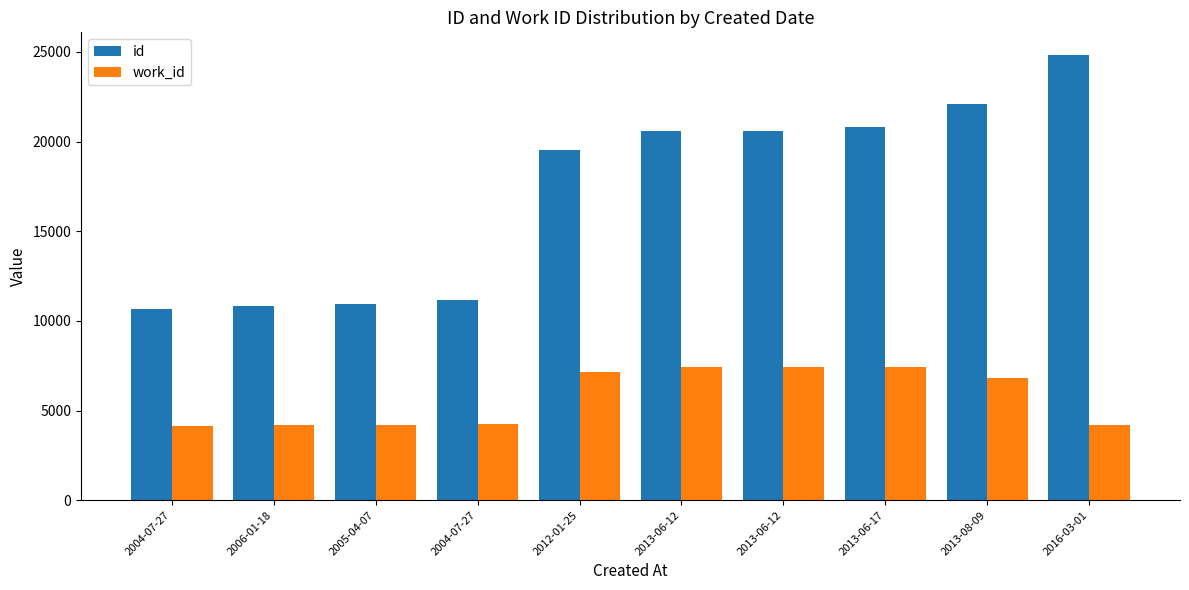

What are all the series names shown in the legend?

id, work_id